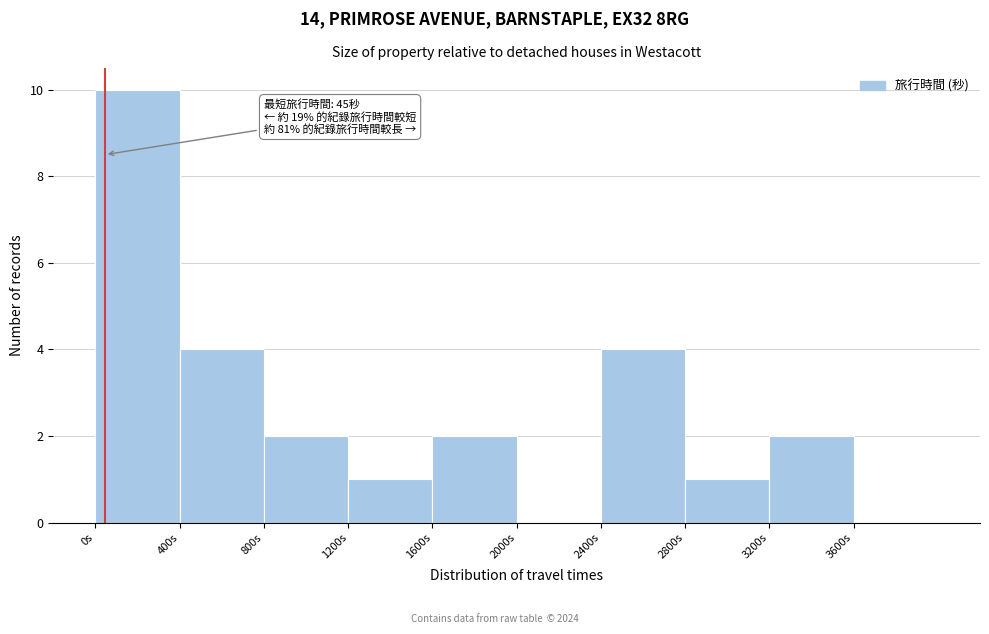

Over which range of the x-axis is the bar tallest?

0 to 400